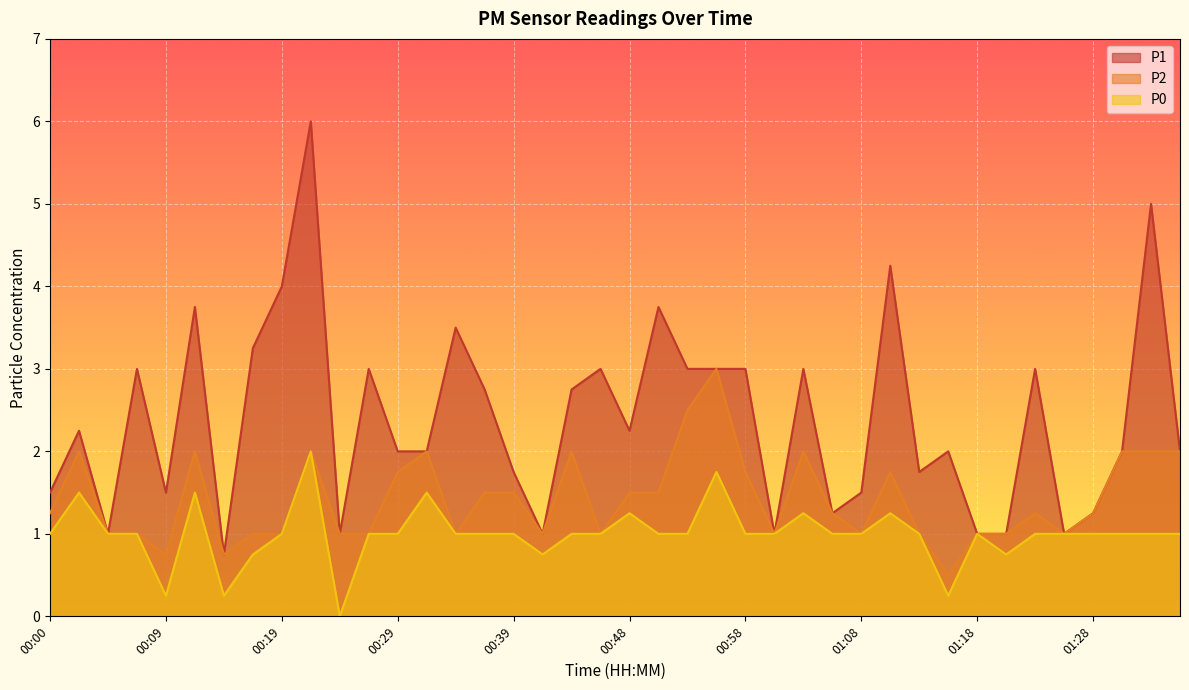

Is it true that P1 equals 1.7 at 00:05?

False